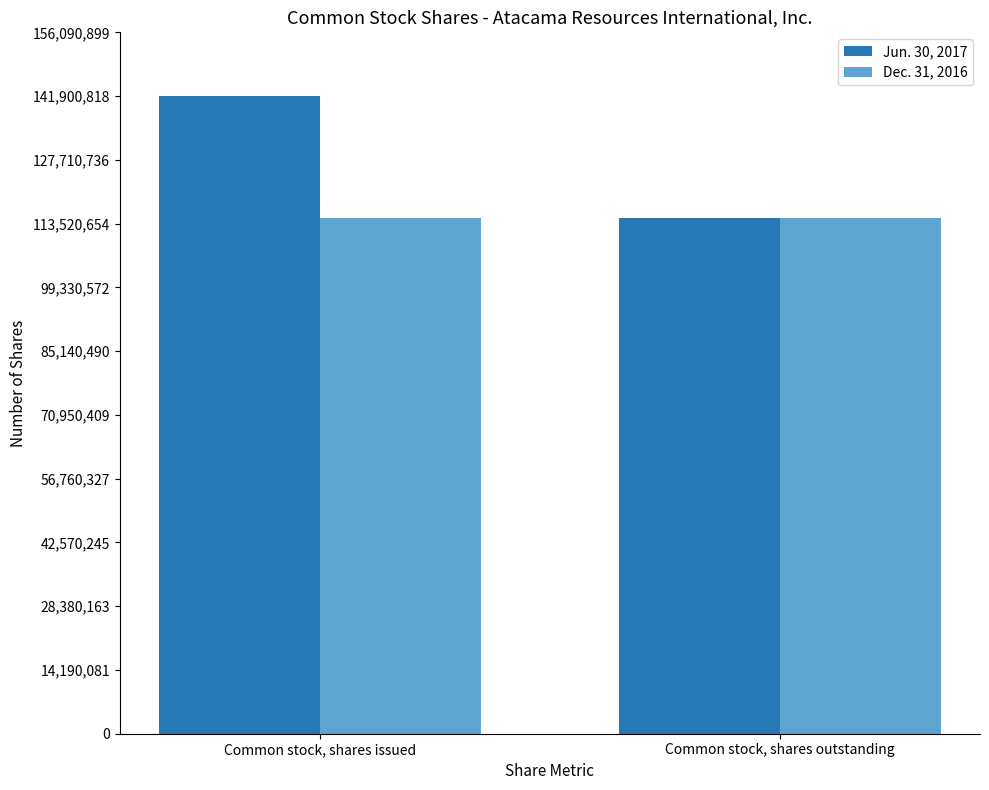

What is the maximum value shown in the chart?

141900818